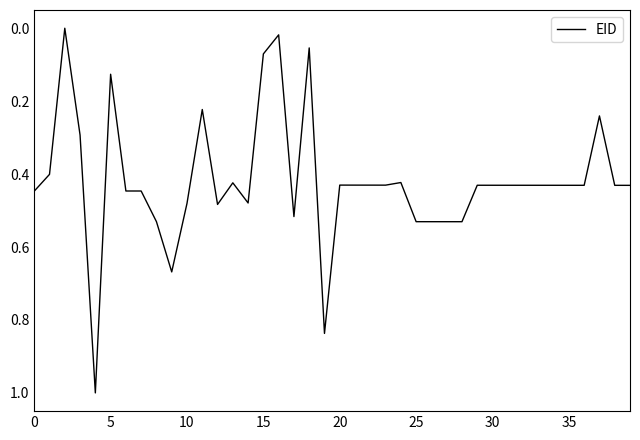

What is the difference between the maximum and minimum values?

1.0